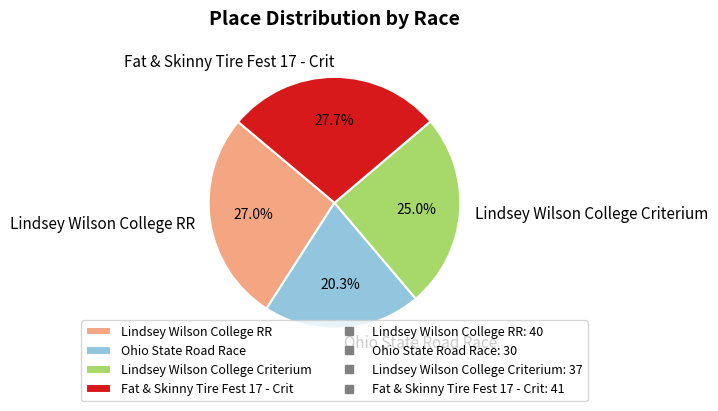

How much of the chart is everything except Lindsey Wilson College RR?

73.0%